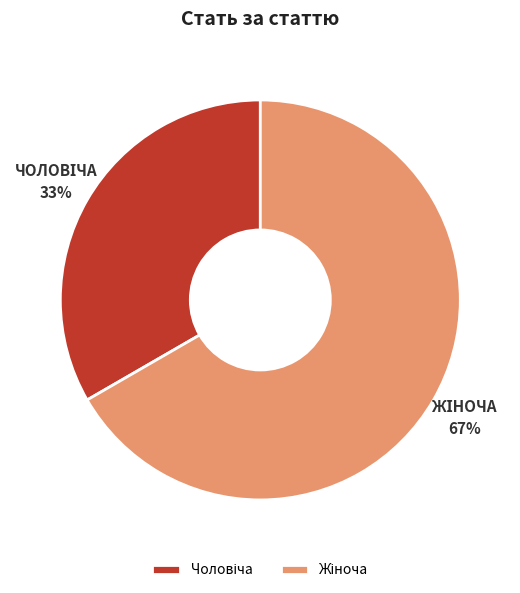

Does any single category account for the majority?

Yes